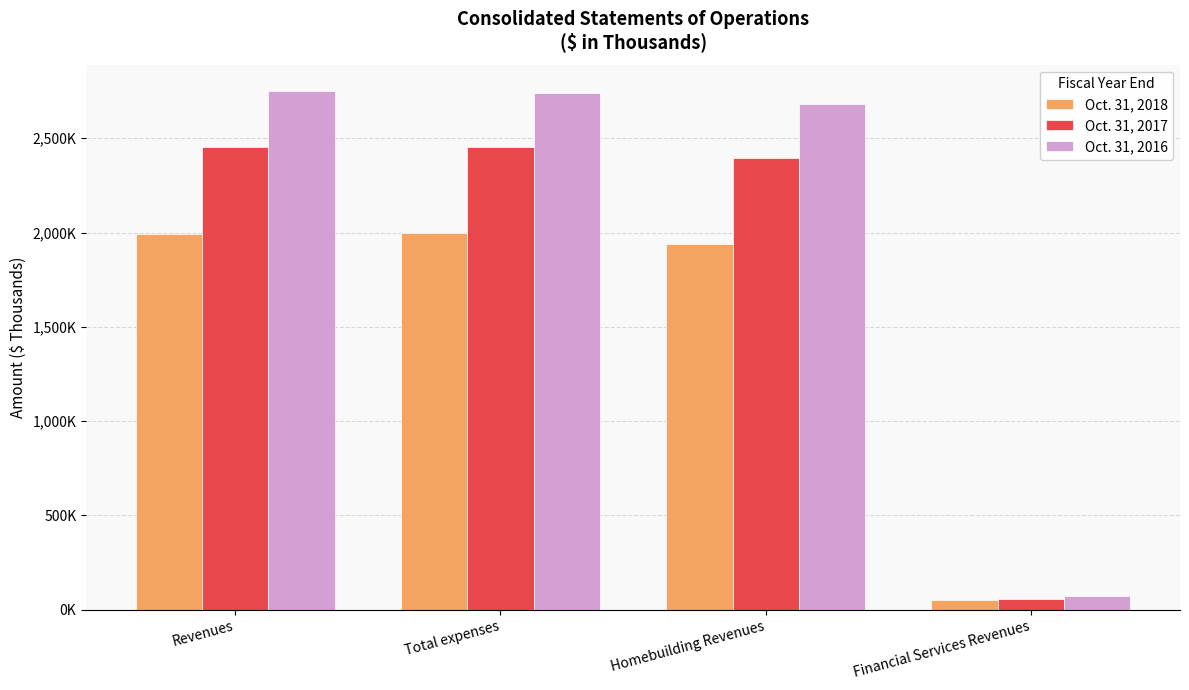

Reading right to left, extract all data points from this chart.

Oct. 31, 2018: Financial Services Revenues=53355	Homebuilding Revenues=1937878	Total expenses=1999584	Revenues=1991233
Oct. 31, 2017: Financial Services Revenues=58743	Homebuilding Revenues=2392922	Total expenses=2455008	Revenues=2451665
Oct. 31, 2016: Financial Services Revenues=72617	Homebuilding Revenues=2679630	Total expenses=2742265	Revenues=2752247